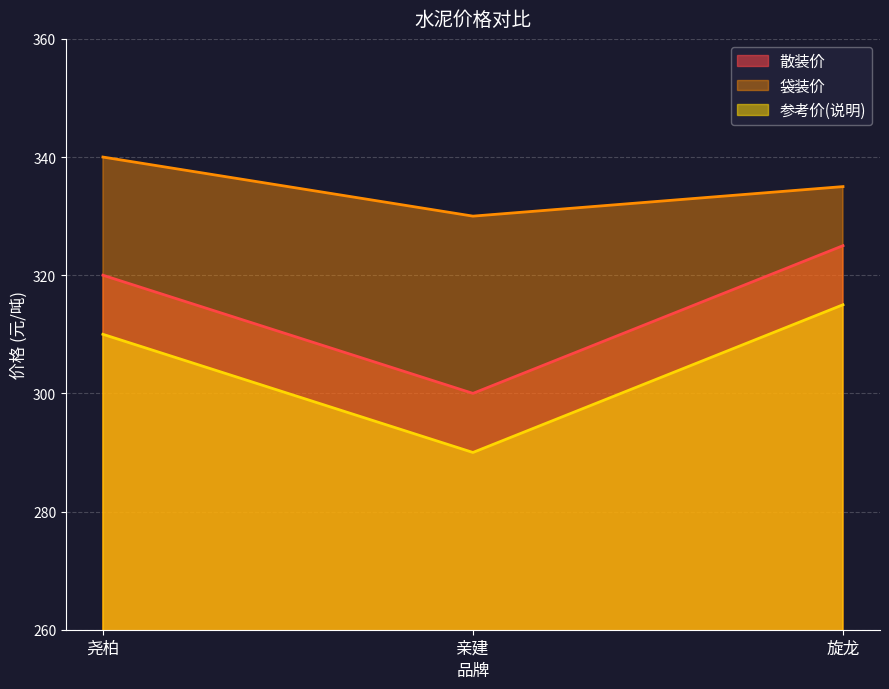

What is the spread (max minus min) of values at 旋龙?

20